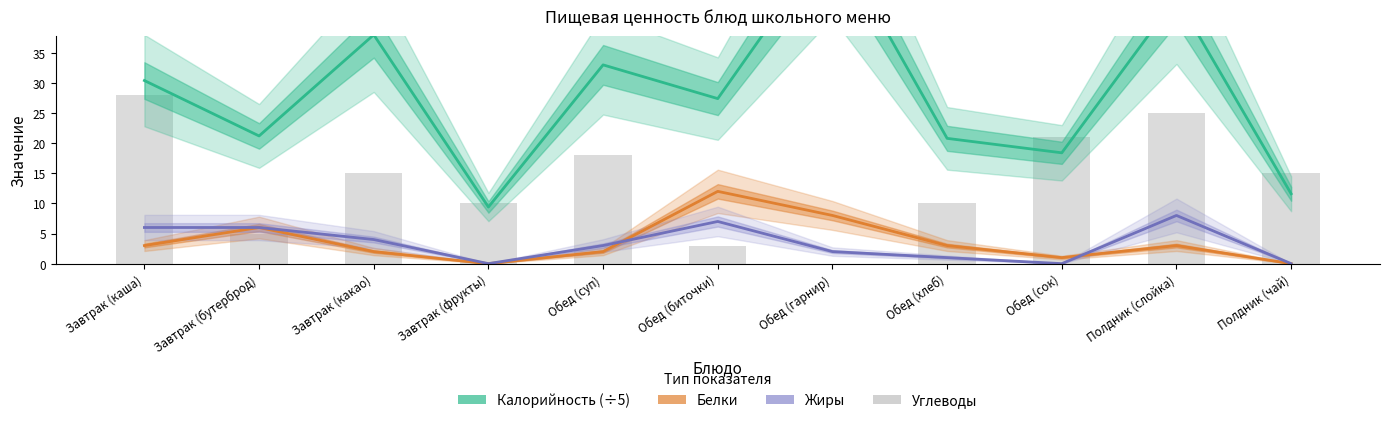

Which category has the highest value across all series?

Обед (гарнир)